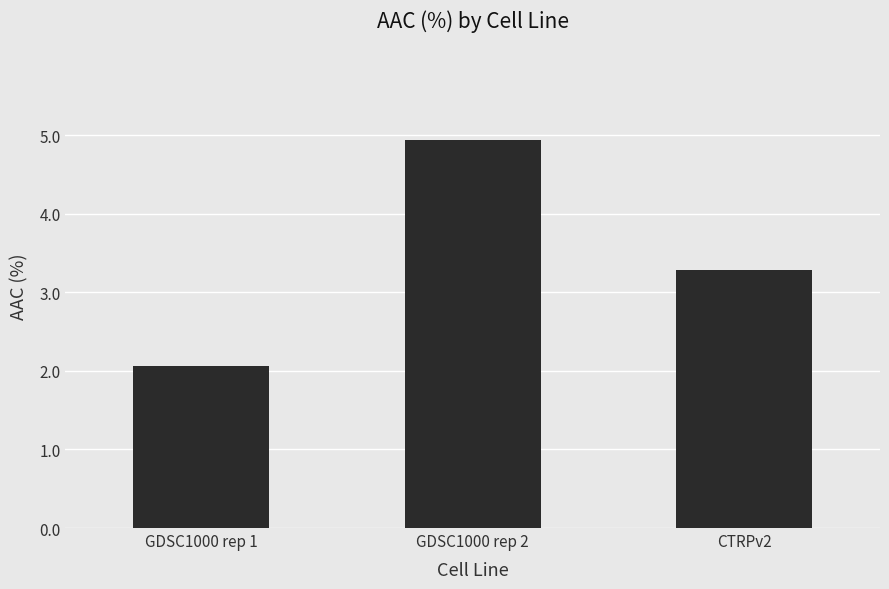

What is the label of the 1st bar from the left?

GDSC1000 rep 1